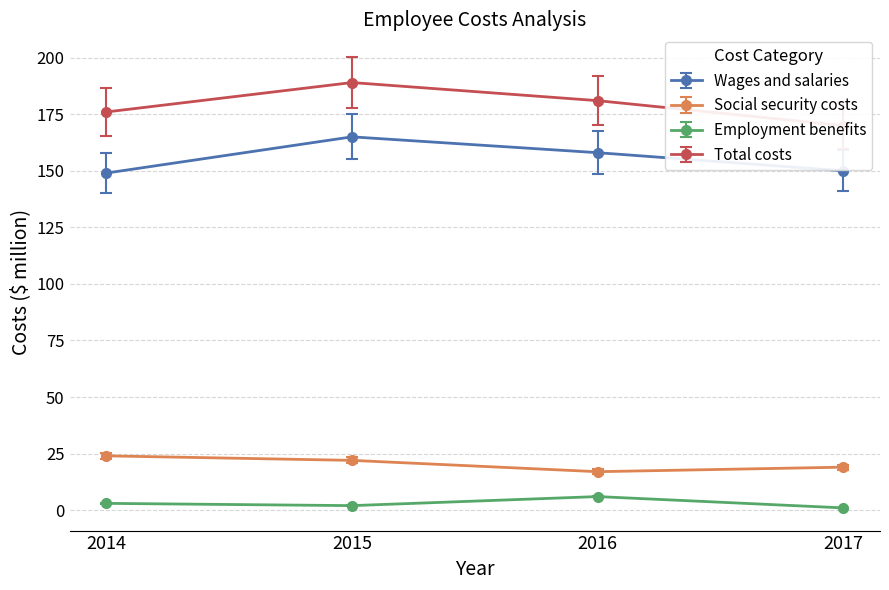

What is the sum of all Wages and salaries values?

622